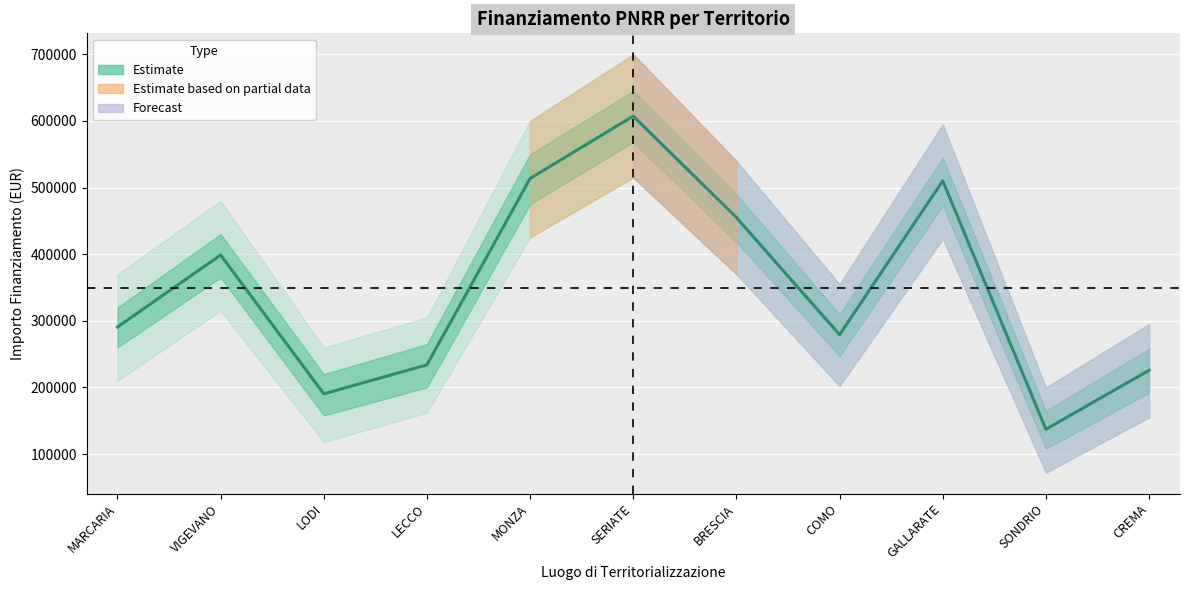

Between LECCO and MARCARIA, which is larger?

MARCARIA